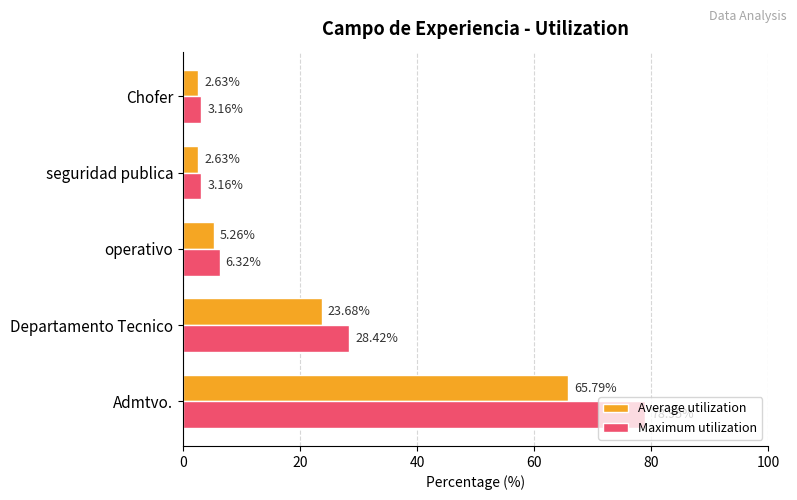

What is the average value of the Maximum utilization series?

24.0